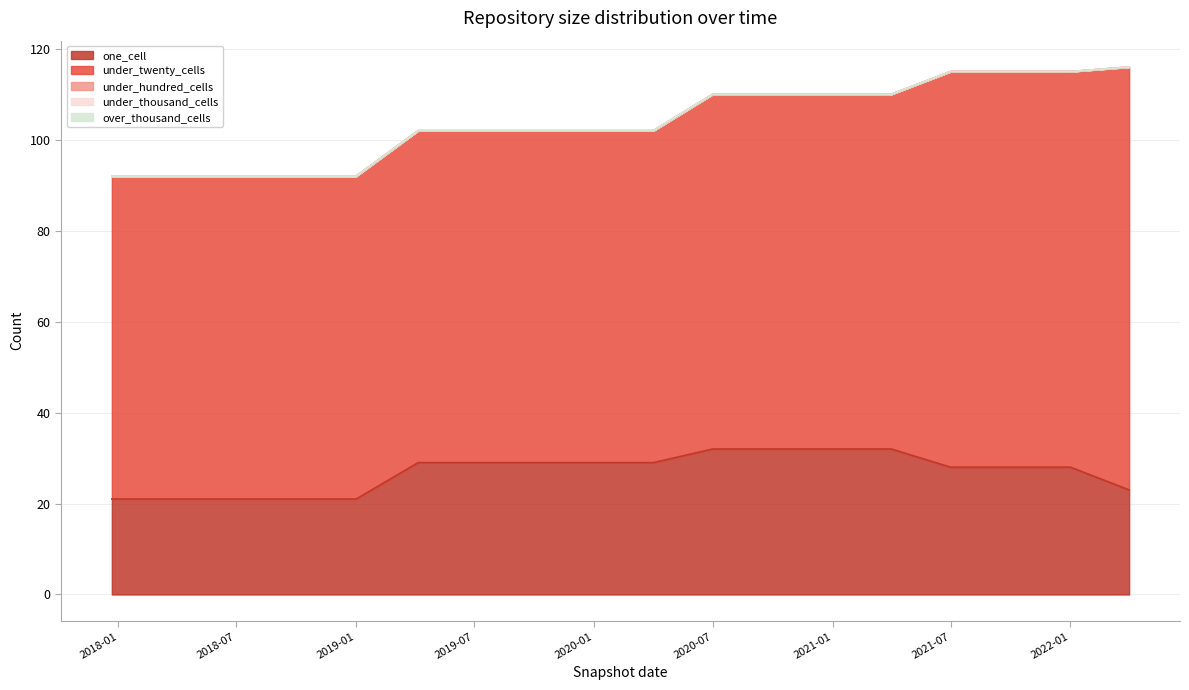

Which series has the largest range (max minus min)?

under_twenty_cells